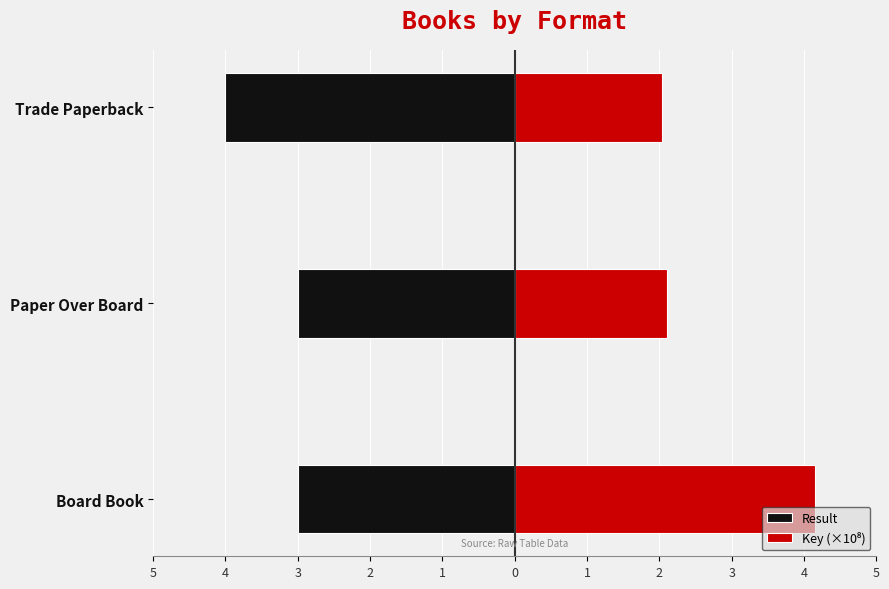

Which series has the largest total across all categories?

Key (×10⁸)